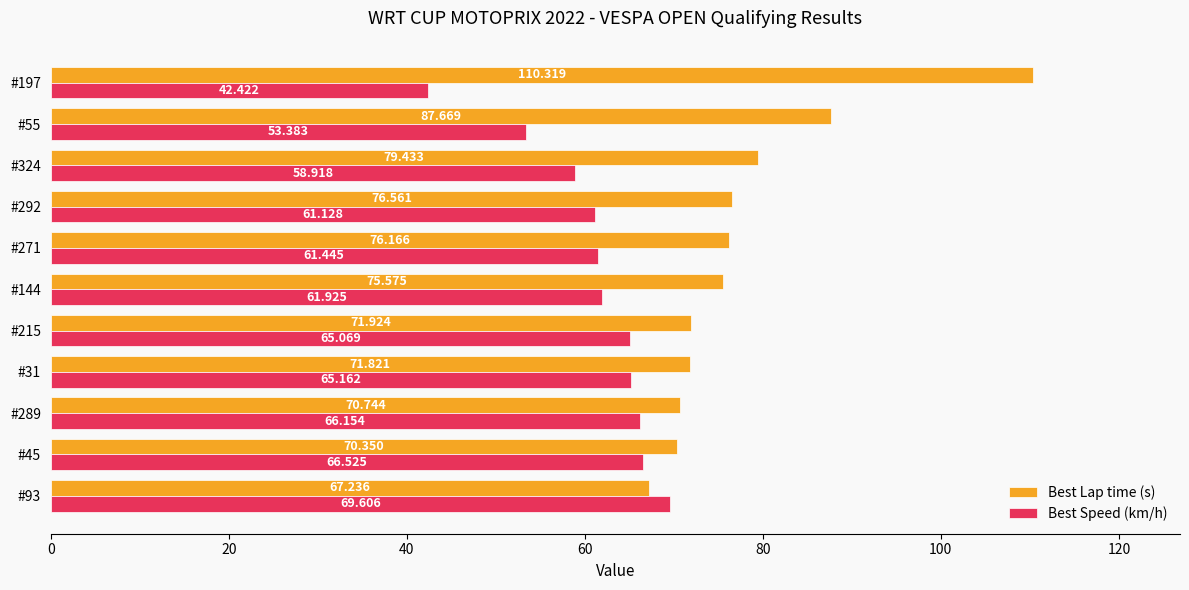

At which category is the sum across all series the highest?

#197